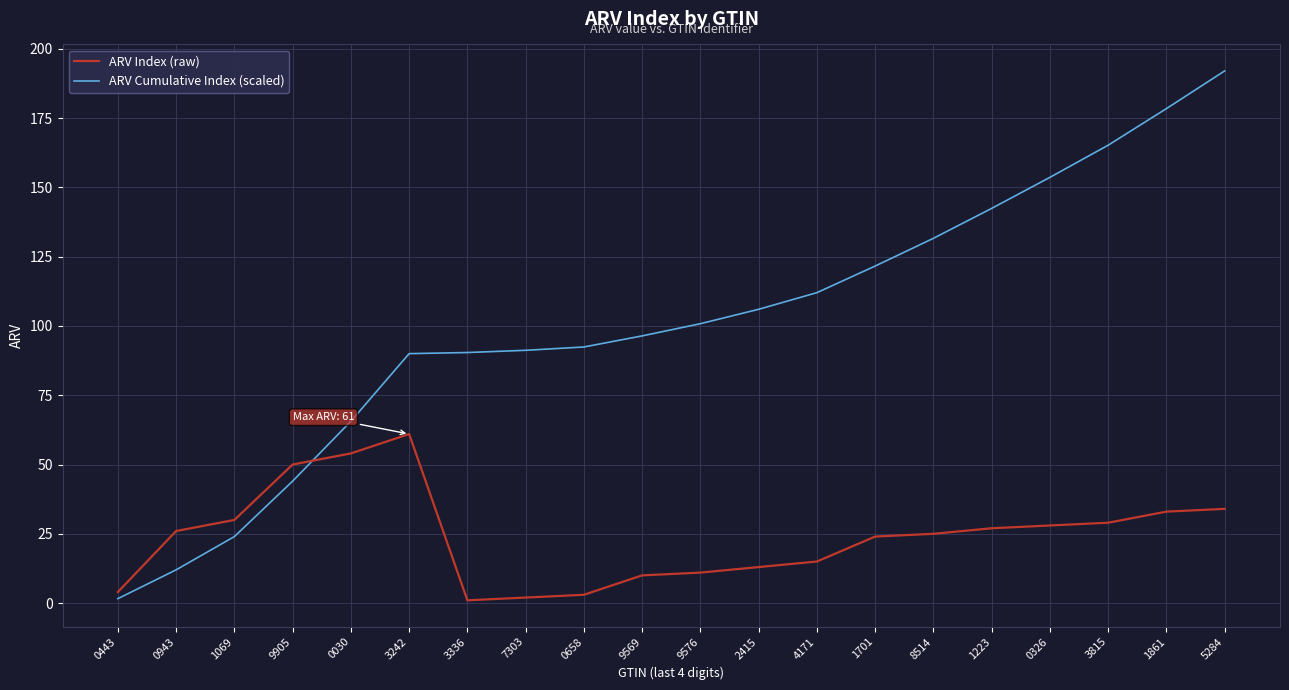

List the series in order of their overall mean, highest first.

ARV Cumulative Index (scaled), ARV Index (raw)